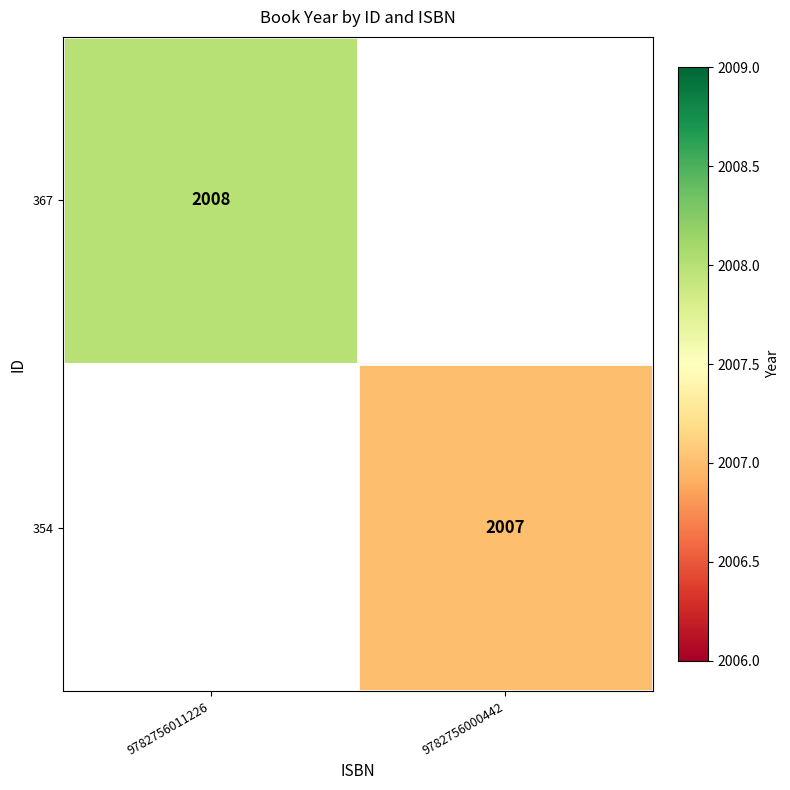

Is it true that 367 equals 2008 at 9782756011226?

True